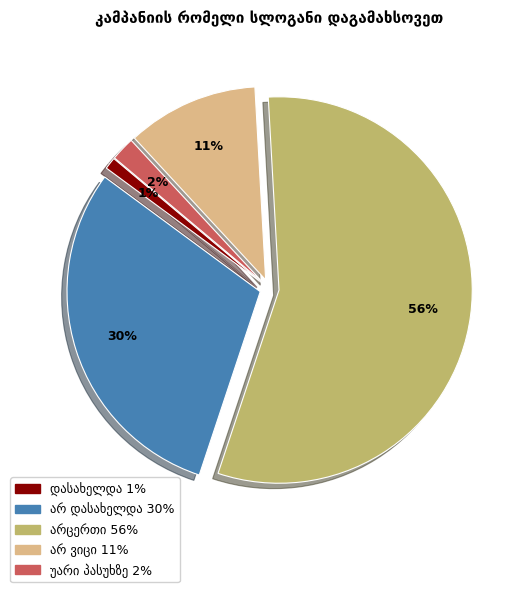

To the nearest percent, what is the average slice percentage?

20%